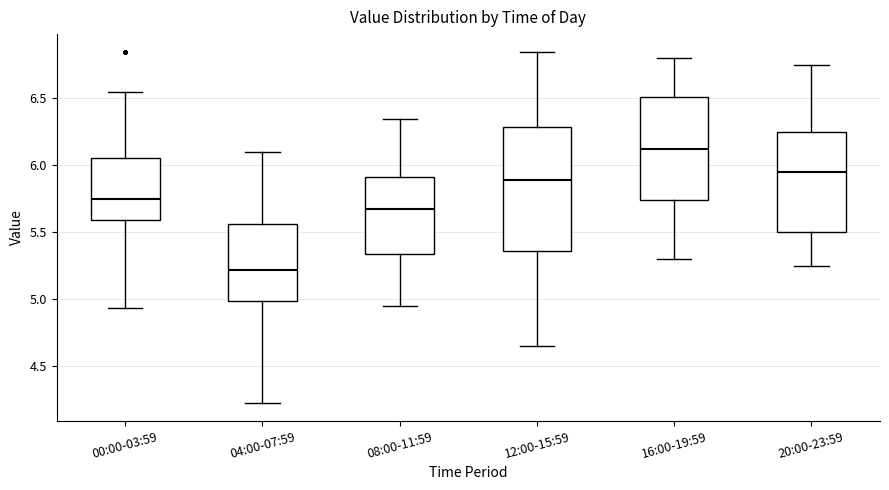

Reading left to right, transcribe this box plot: for each box, give where its median line is, the range the box spans, and where its two whiskers end, as read against the y-axis. The values are not printed on the chart, so give them approximately, as read against the axis.

00:00-03:59: median 5.75, box 5.60 to 6.05, whiskers 4.95 to 6.55
04:00-07:59: median 5.20, box 5.00 to 5.55, whiskers 4.20 to 6.10
08:00-11:59: median 5.70, box 5.35 to 5.90, whiskers 4.95 to 6.35
12:00-15:59: median 5.90, box 5.35 to 6.30, whiskers 4.65 to 6.85
16:00-19:59: median 6.15, box 5.75 to 6.50, whiskers 5.30 to 6.80
20:00-23:59: median 5.95, box 5.50 to 6.25, whiskers 5.25 to 6.75